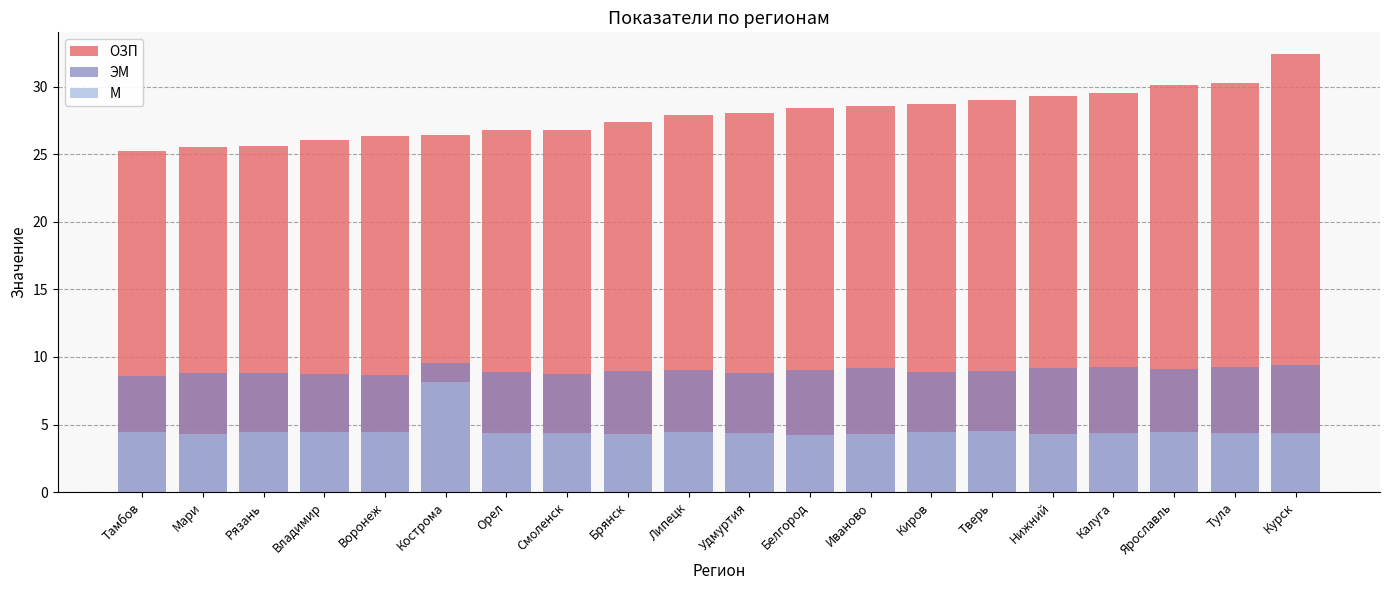

The value of ОЗП at Рязань is 42.5. True or false?

False